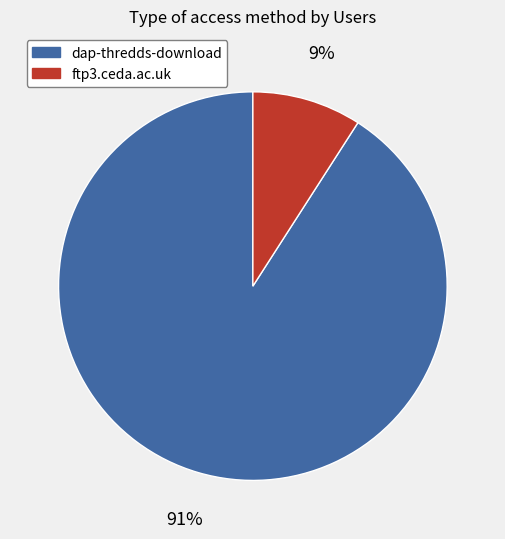

Is it true that ftp3.ceda.ac.uk is 9% of the pie?

True